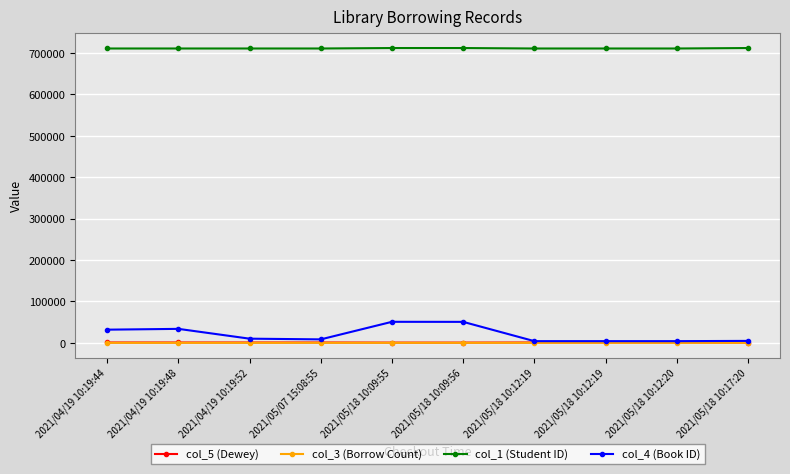

Which series has the largest range (max minus min)?

col_4 (Book ID)